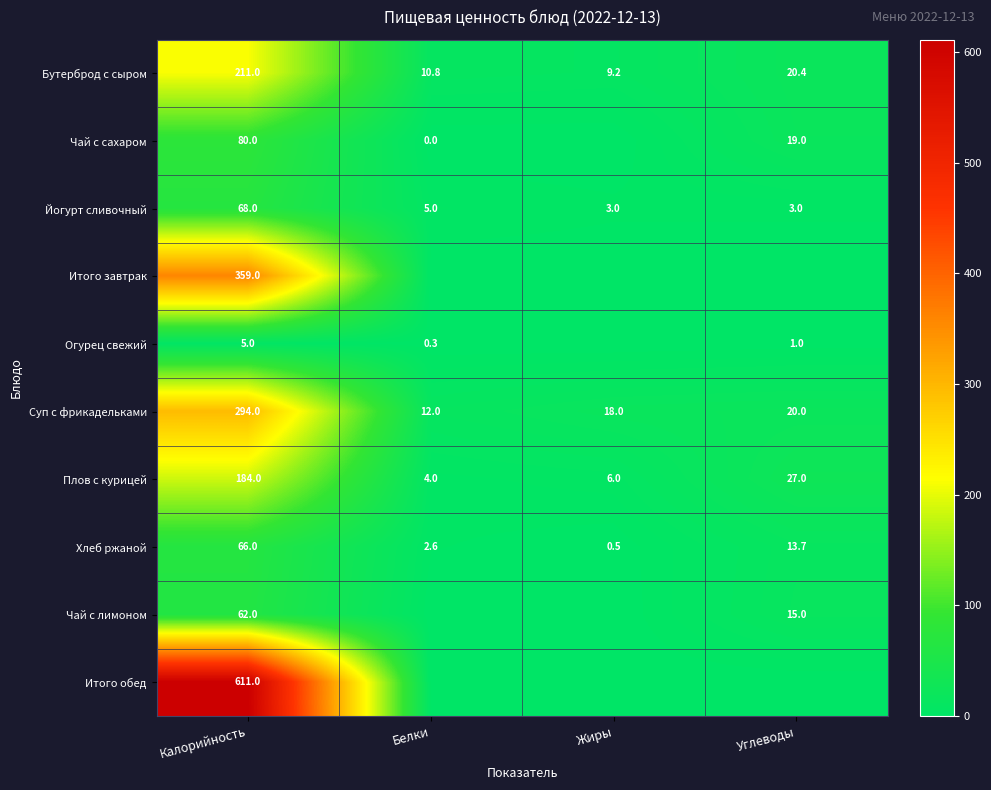

What is the sum of the Бутерброд с сыром values at Углеводы and Белки?

31.2